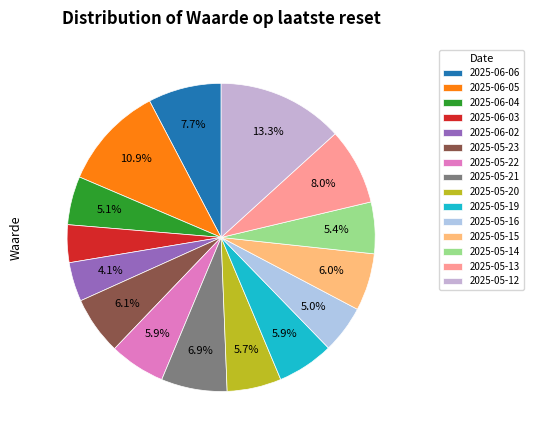

Is 2025-05-23 the majority of the pie?

No